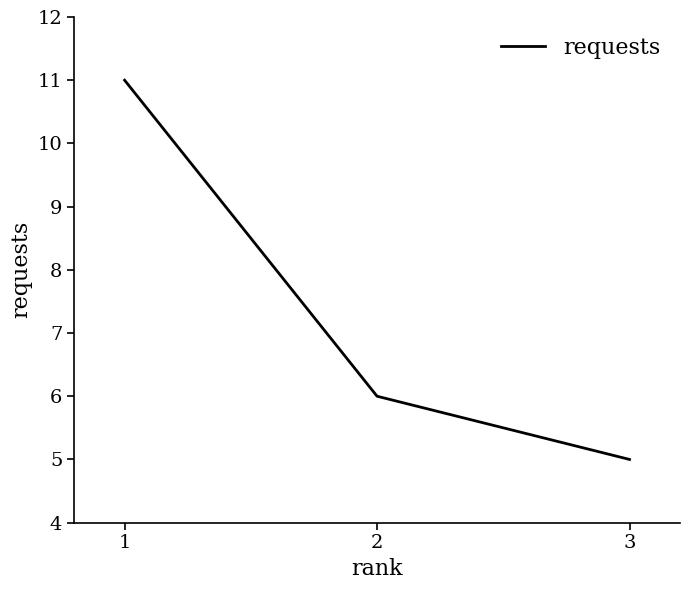

What is the difference between the values at 1 and 2?

5